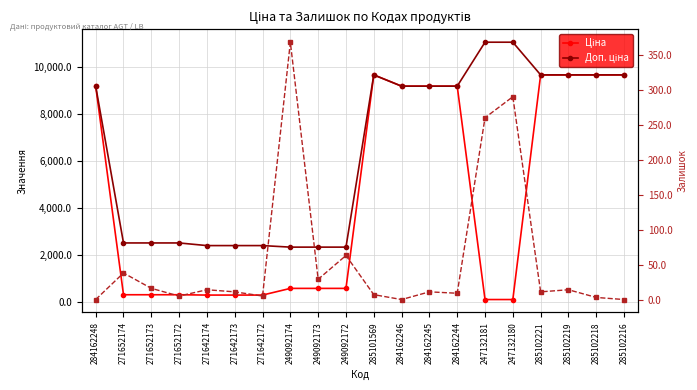

Is the value of Доп. ціна at 249092172 greater than the value of Ціна at 271652172?

Yes